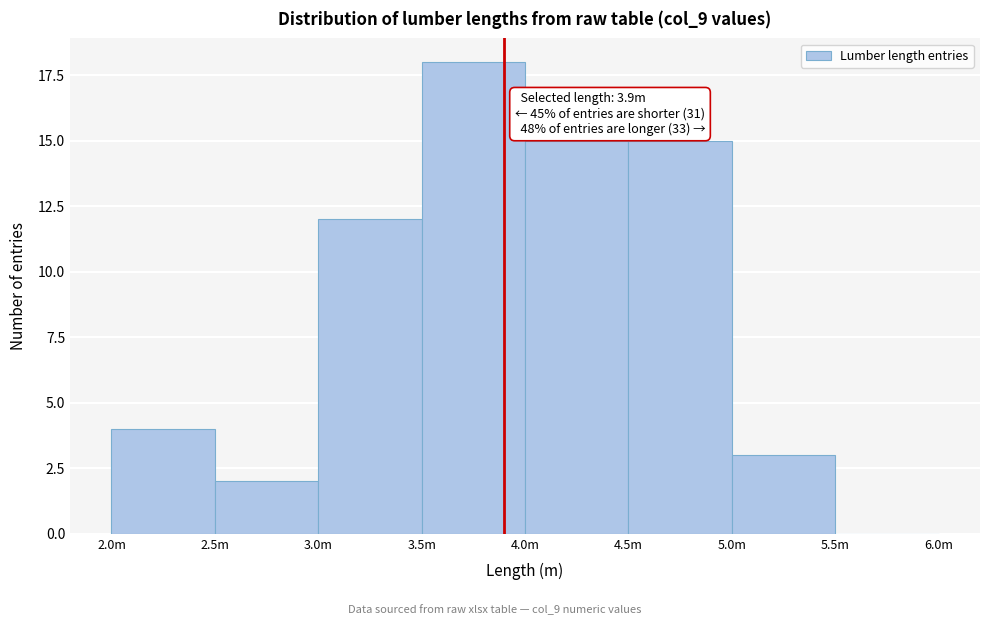

Reading right to left, extract all data points from this chart.

5.5m=0	5.0m=3	4.5m=15	4.0m=15	3.5m=18	3.0m=12	2.5m=2	2.0m=4